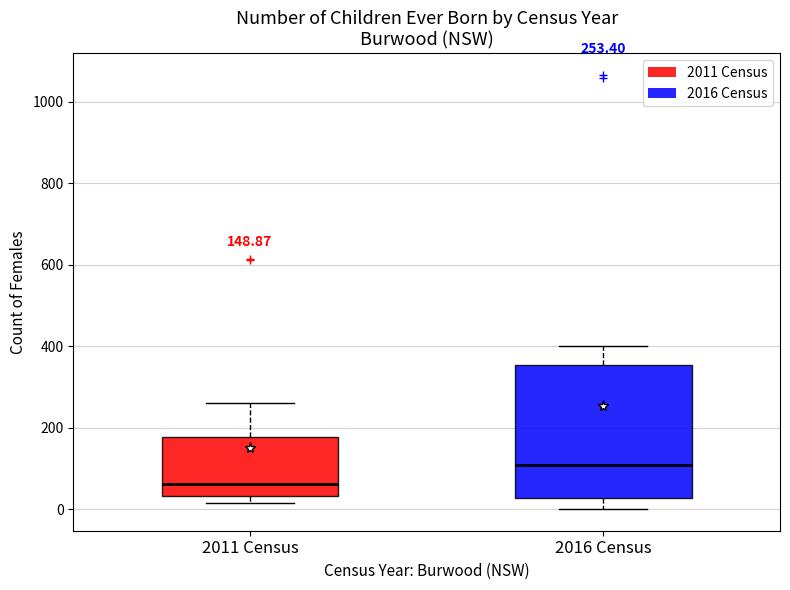

Which box's median line is the highest?

2016 Census